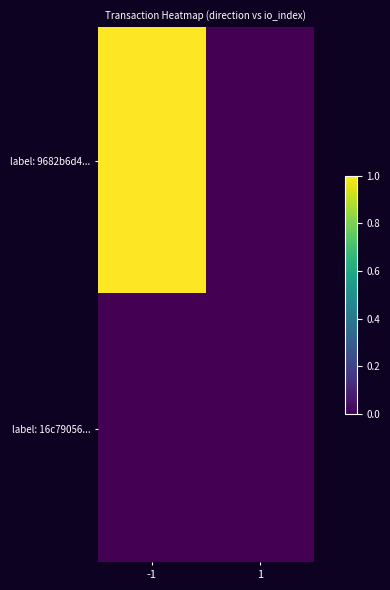

Which has a higher value, -1 or 1?

-1